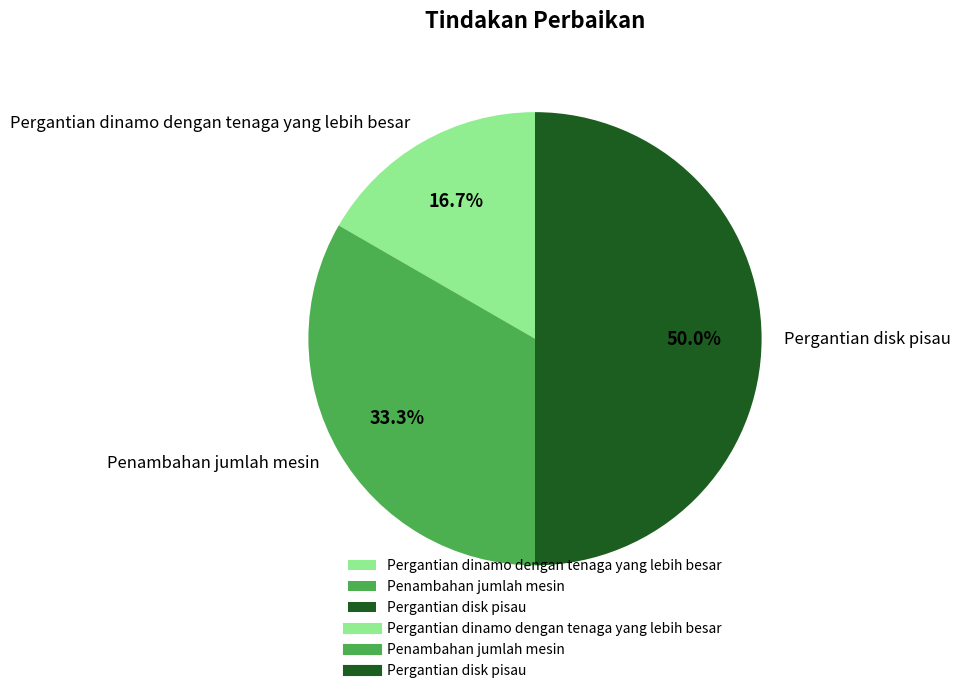

Which category has the smallest portion of the pie?

Pergantian dinamo dengan tenaga yang lebih besar